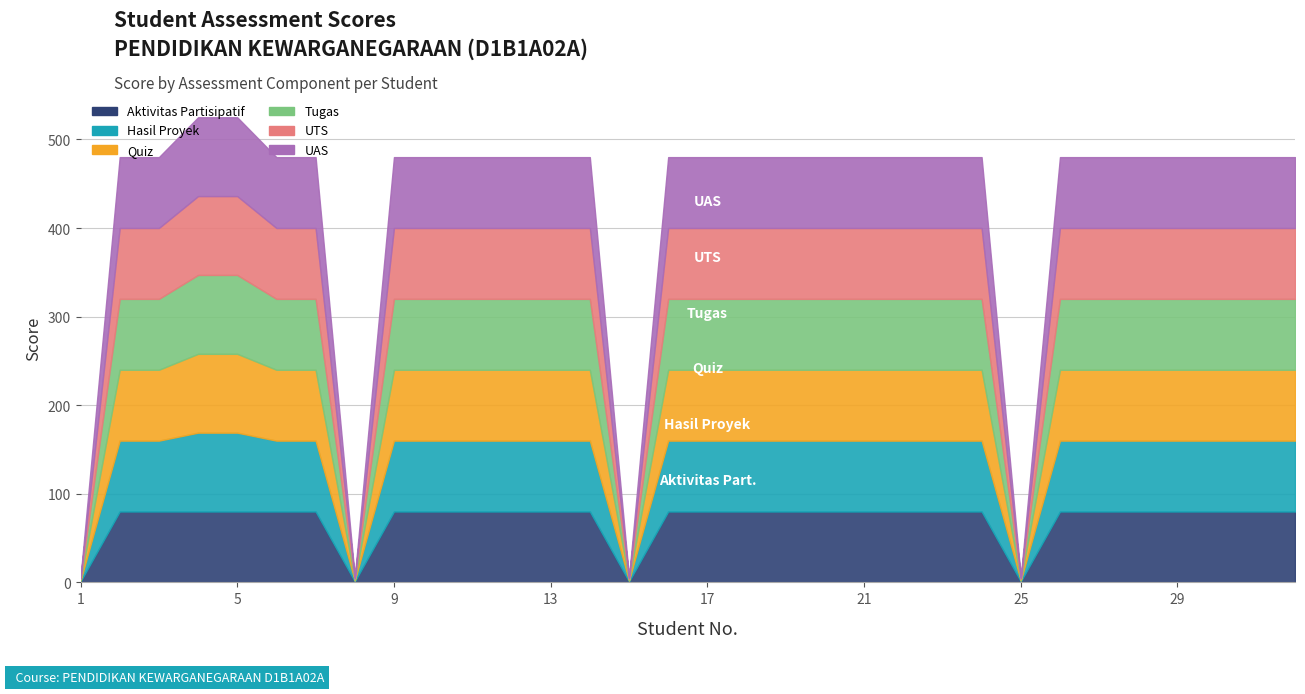

What is the value of the Aktivitas Partisipatif point at the 24th from the left?

80